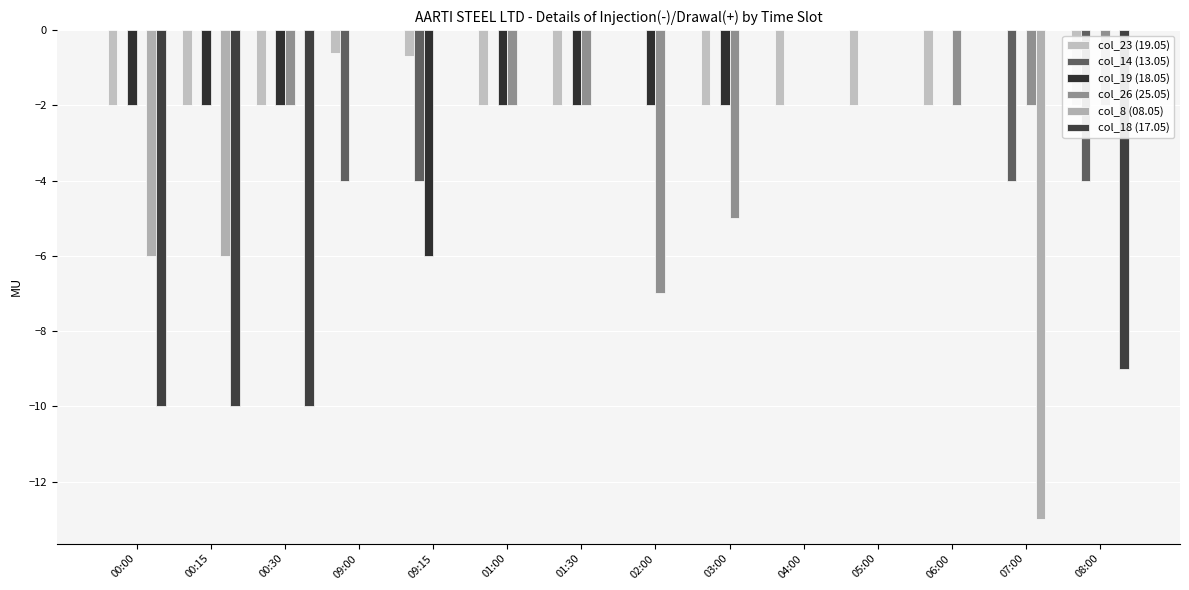

Which series has the widest spread of values?

col_8 (08.05)